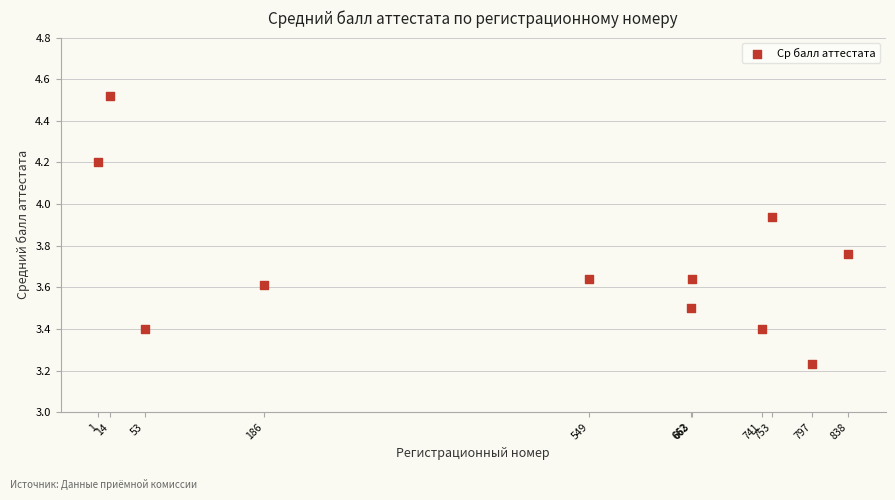

What is the range of Y values (max minus min)?

1.3